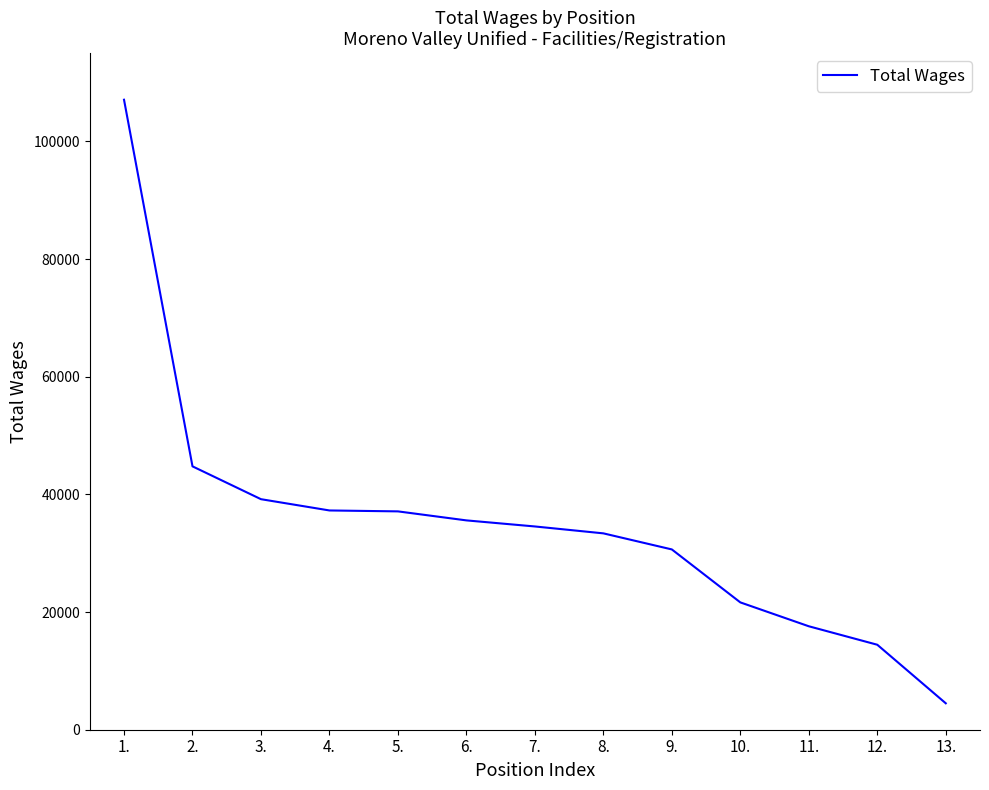

What is the minimum value shown in the chart?

4492